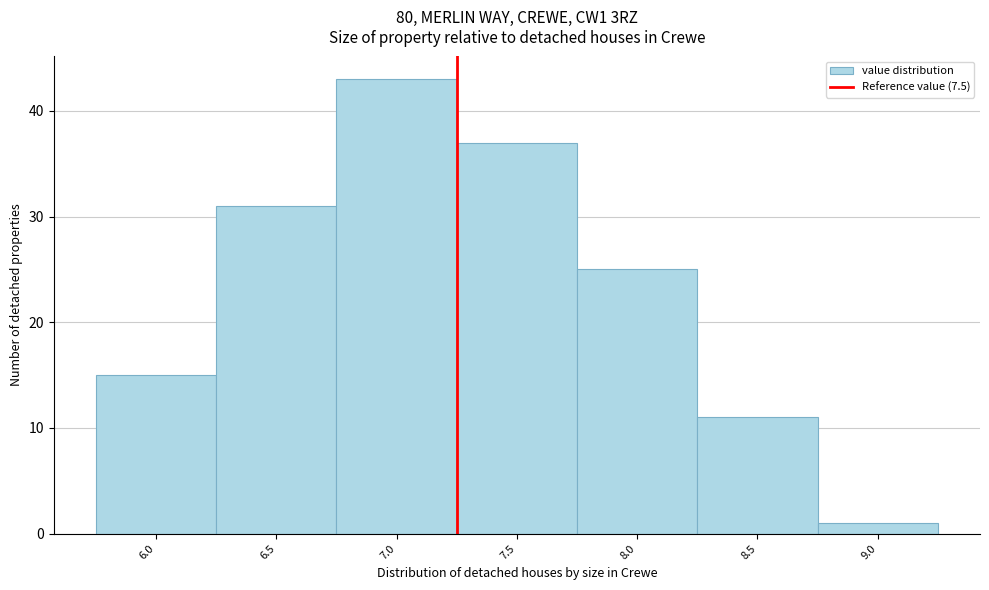

Reading left to right, list all the values displayed in this chart.

6.0=15	6.5=31	7.0=43	7.5=37	8.0=25	8.5=11	9.0=1